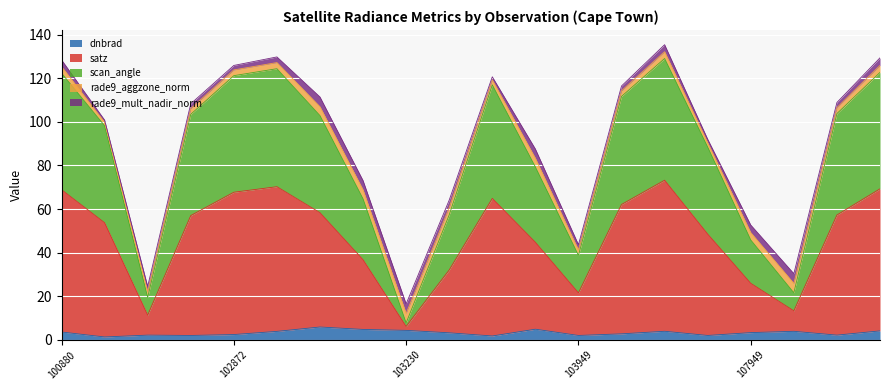

How many interior local peaks does the dnbrad series have?

5